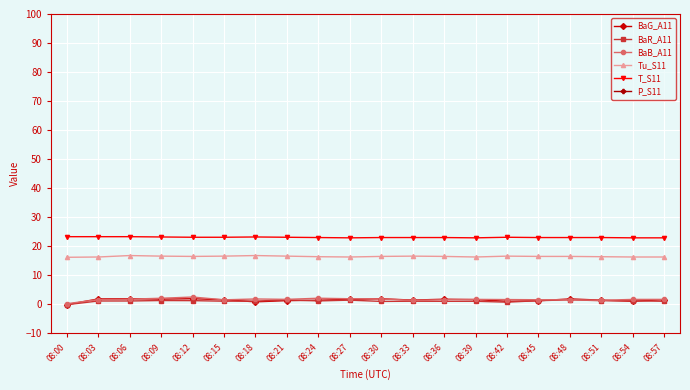

What is the difference between the maximum and second lowest values in the BaR_A11 series?

0.8